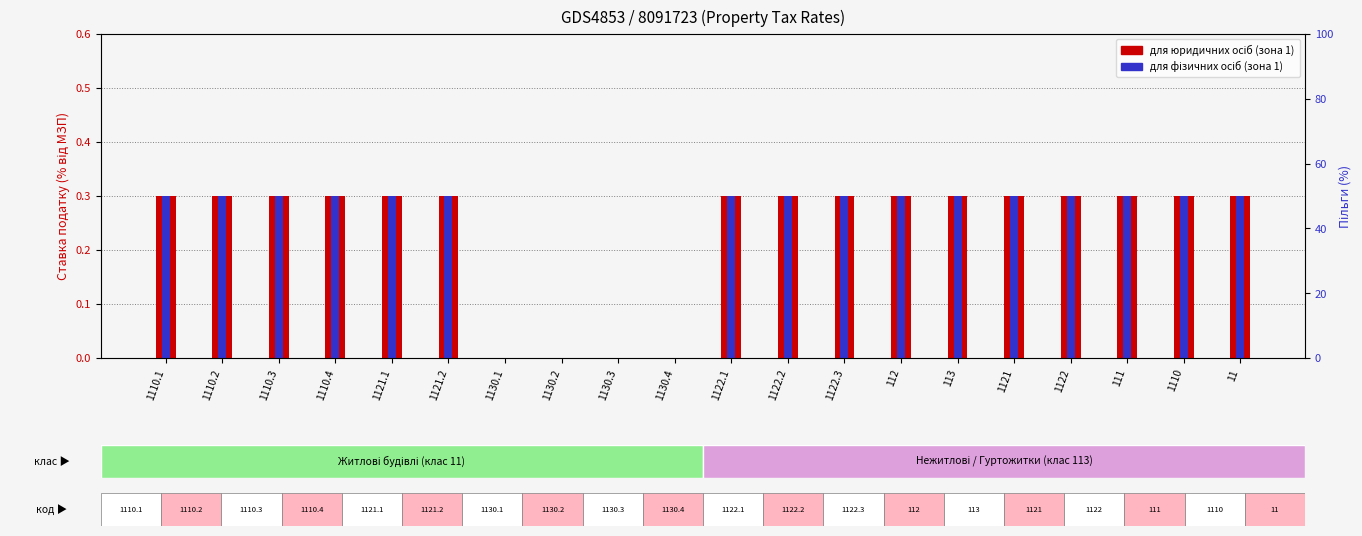

At which category does the chart reach its peak across all series?

1110.1